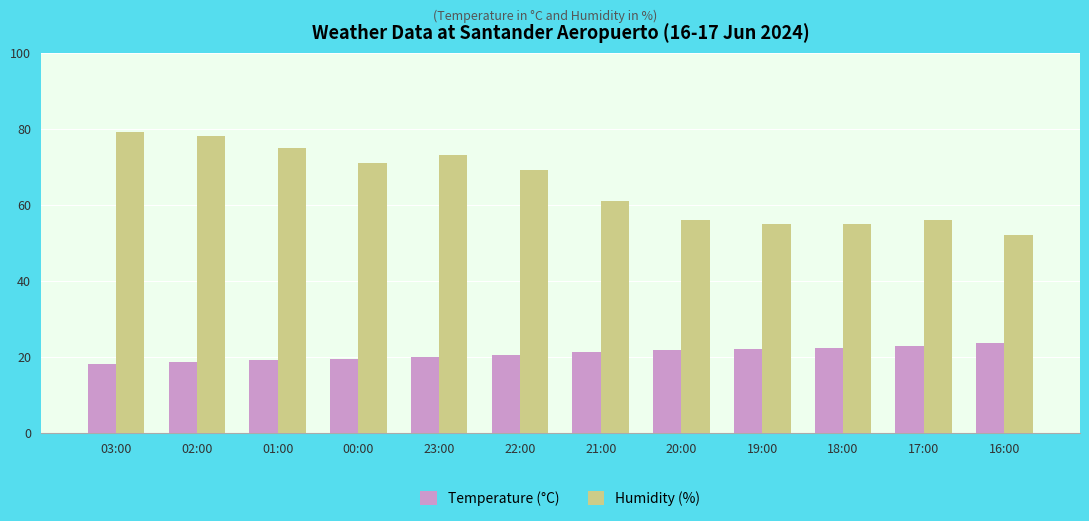

What is the sum of the Humidity (%) values at 03:00 and 02:00?

157.0